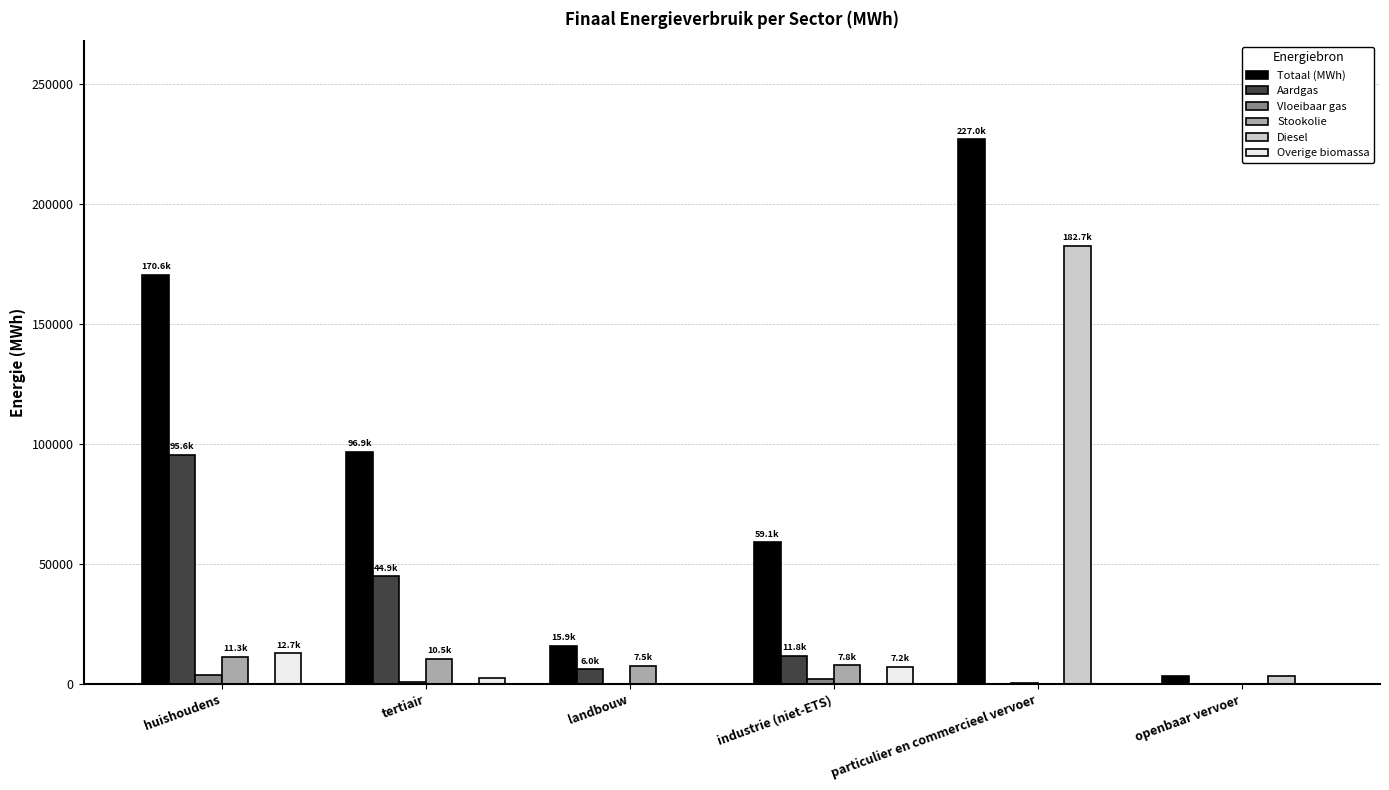

Which series changed the most between huishoudens and particulier en commercieel vervoer?

Diesel